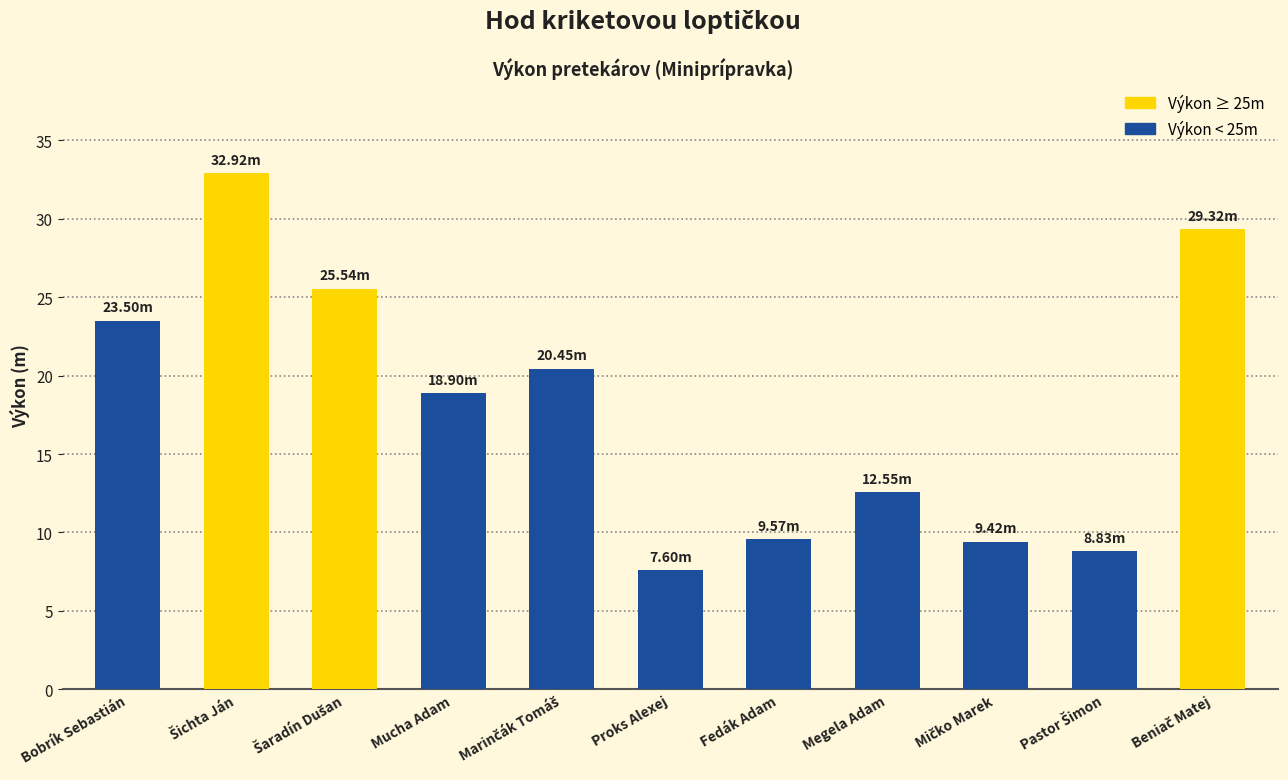

What is the change in value from Fedák Adam to Megela Adam?

+3.0